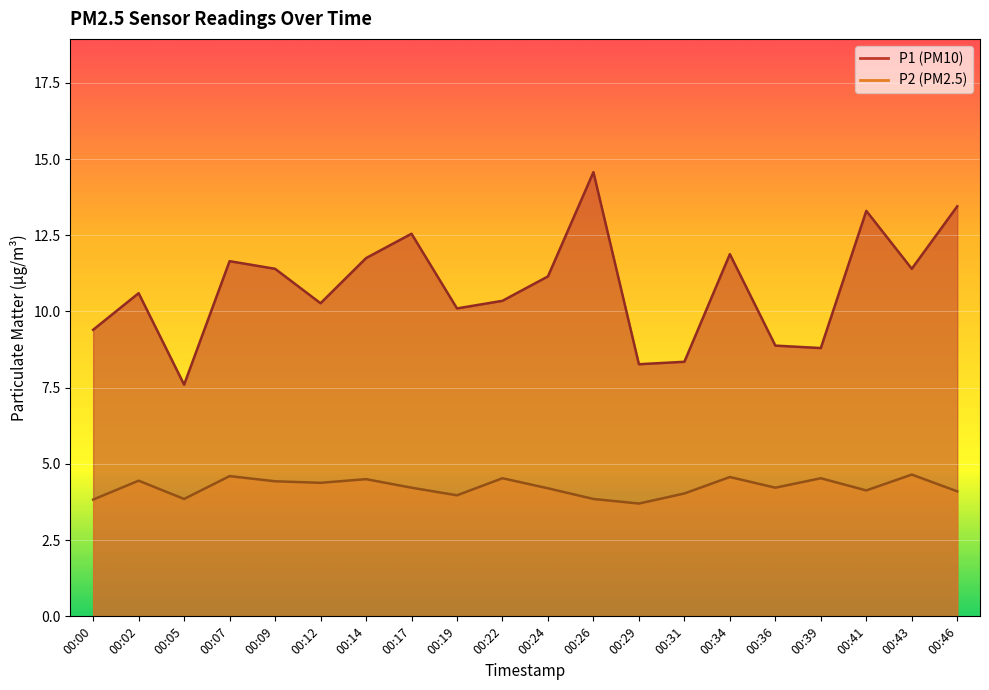

What are all the series names shown in the legend?

P1, P2